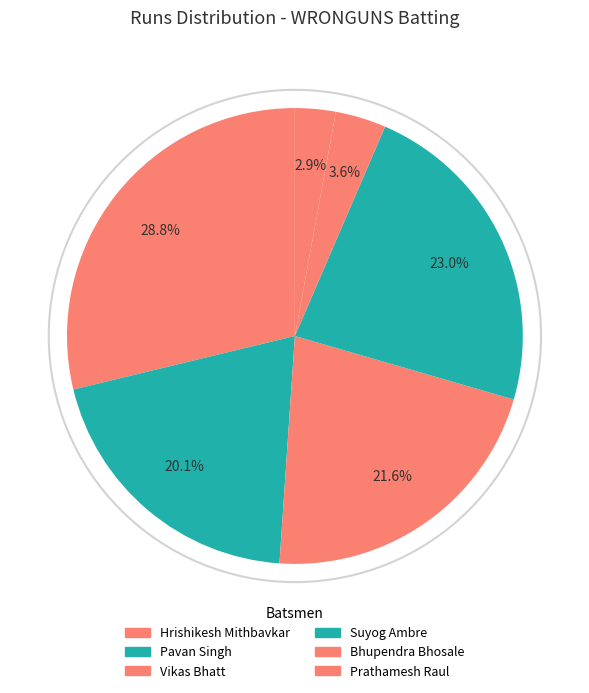

How many slices are in this pie chart?

6